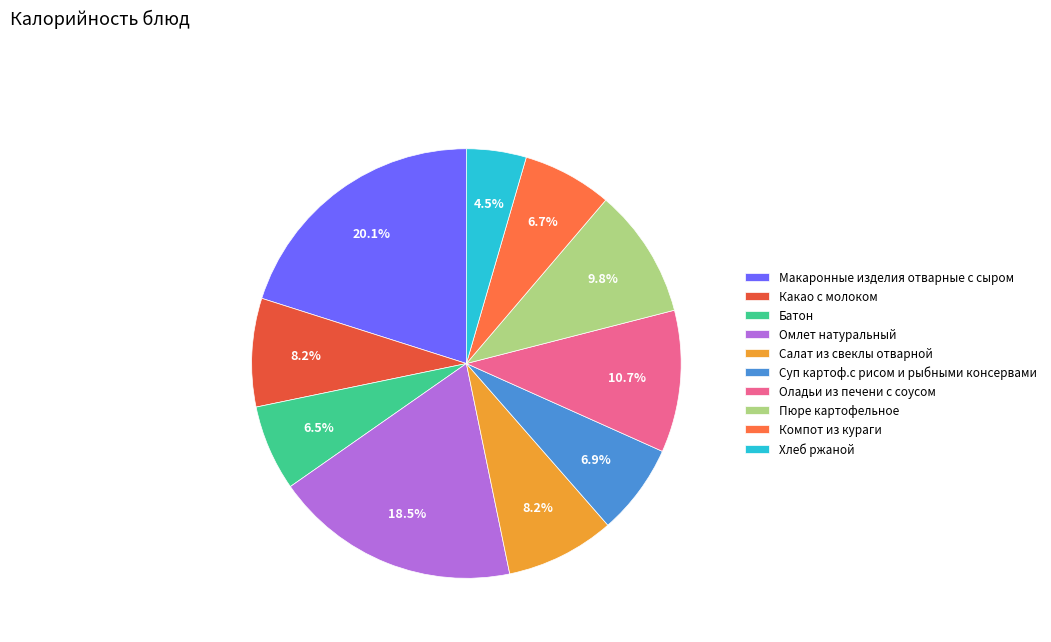

What is the ratio of the value at Суп картоф.с рисом и рыбными консервами to the value at Пюре картофельное?

0.7